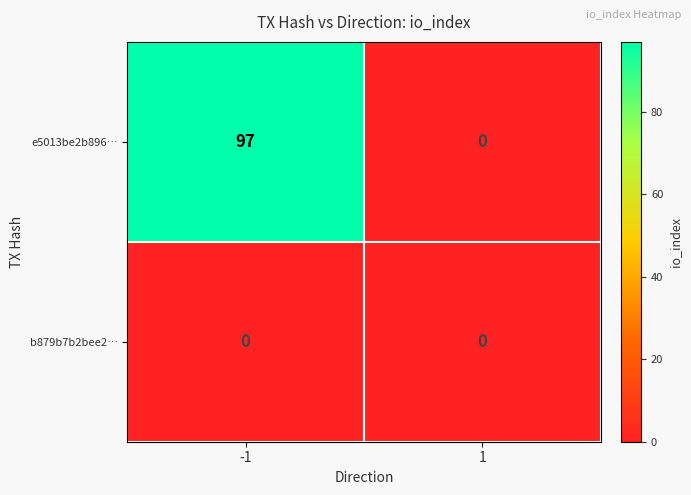

Is the value of e5013be2b896… at -1 greater than the value of b879b7b2bee2… at 1?

Yes